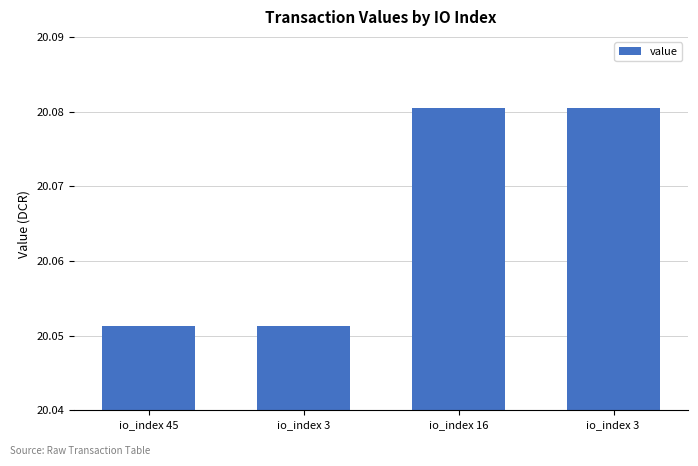

Which has a higher value, io_index 45 or io_index 16?

io_index 16